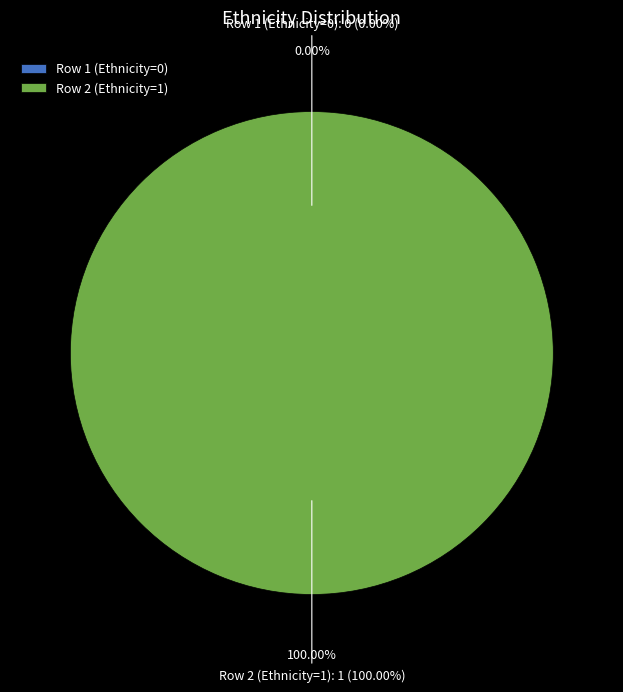

What is the change in value from Row 1 (Ethnicity=0) to Row 2 (Ethnicity=1)?

+1